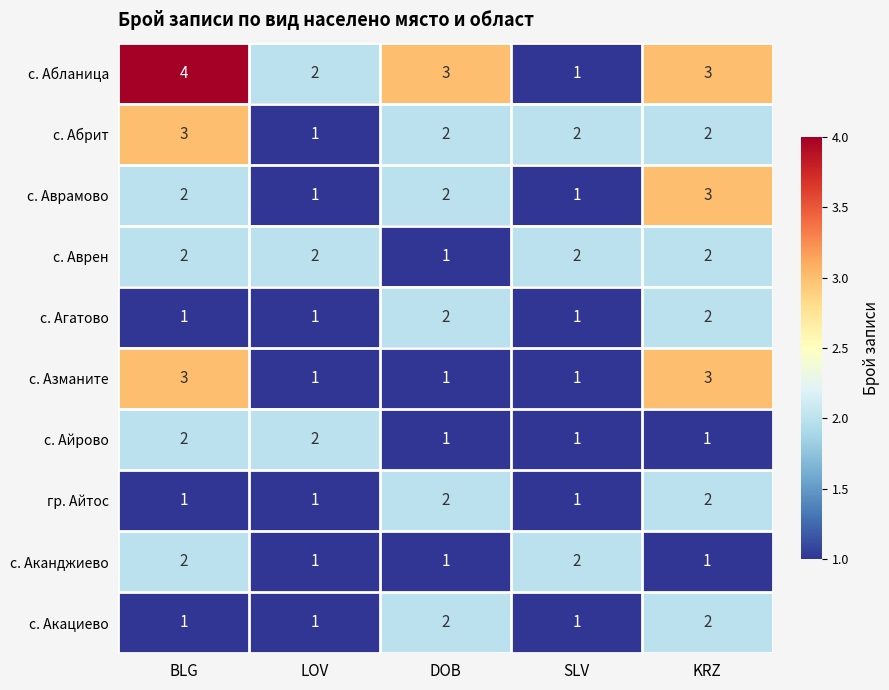

How many distinct data groups are displayed?

10